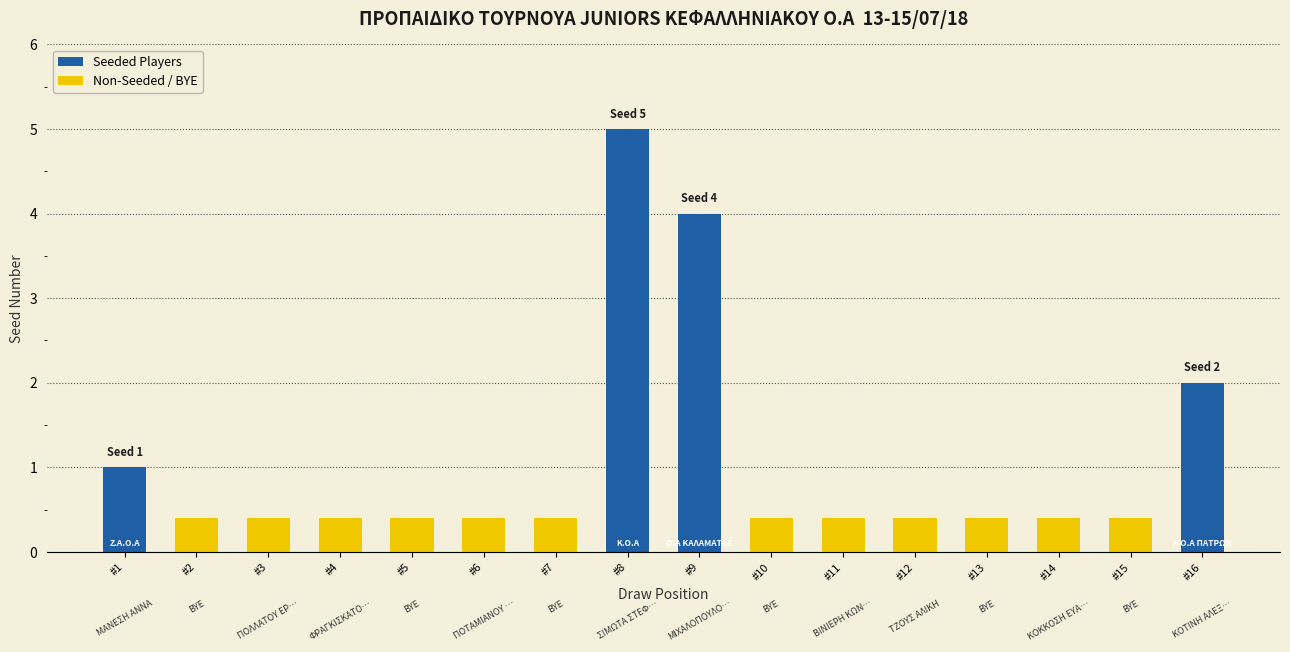

Where is the data nearest to the value 2?

16